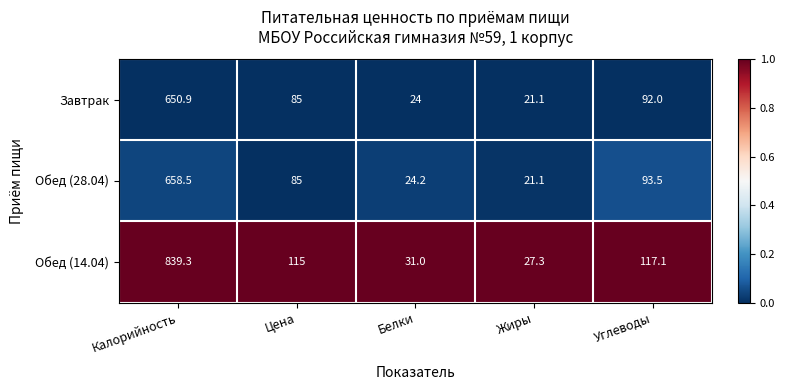

What value does the Обед (14.04) series have at Цена?

115.0